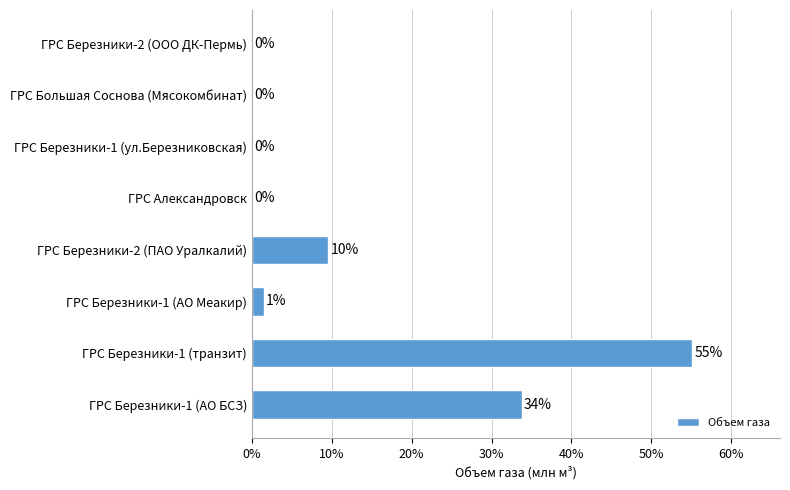

What is the sum of all values?

100.0